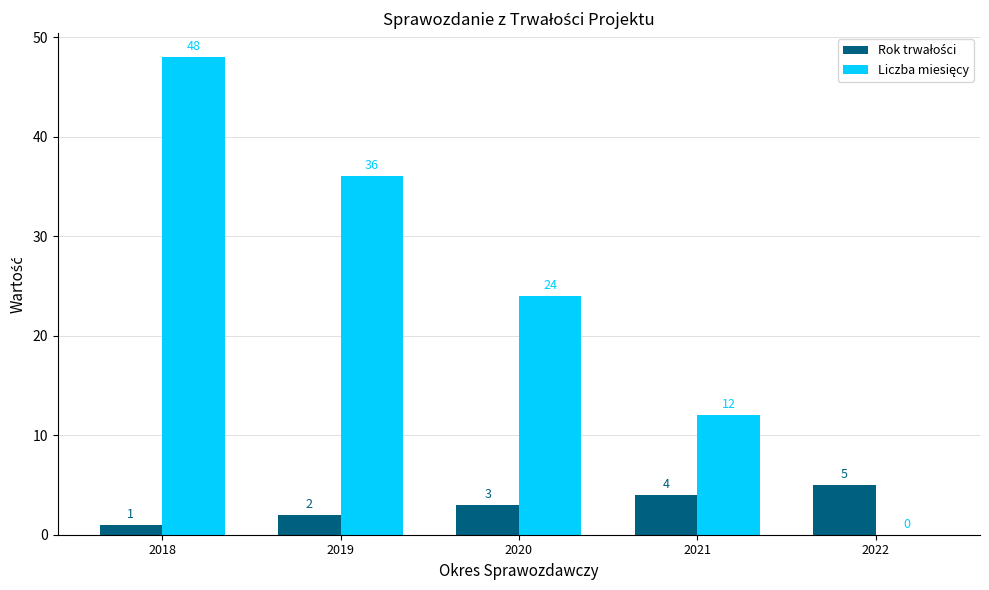

Count the number of data series in this chart.

2